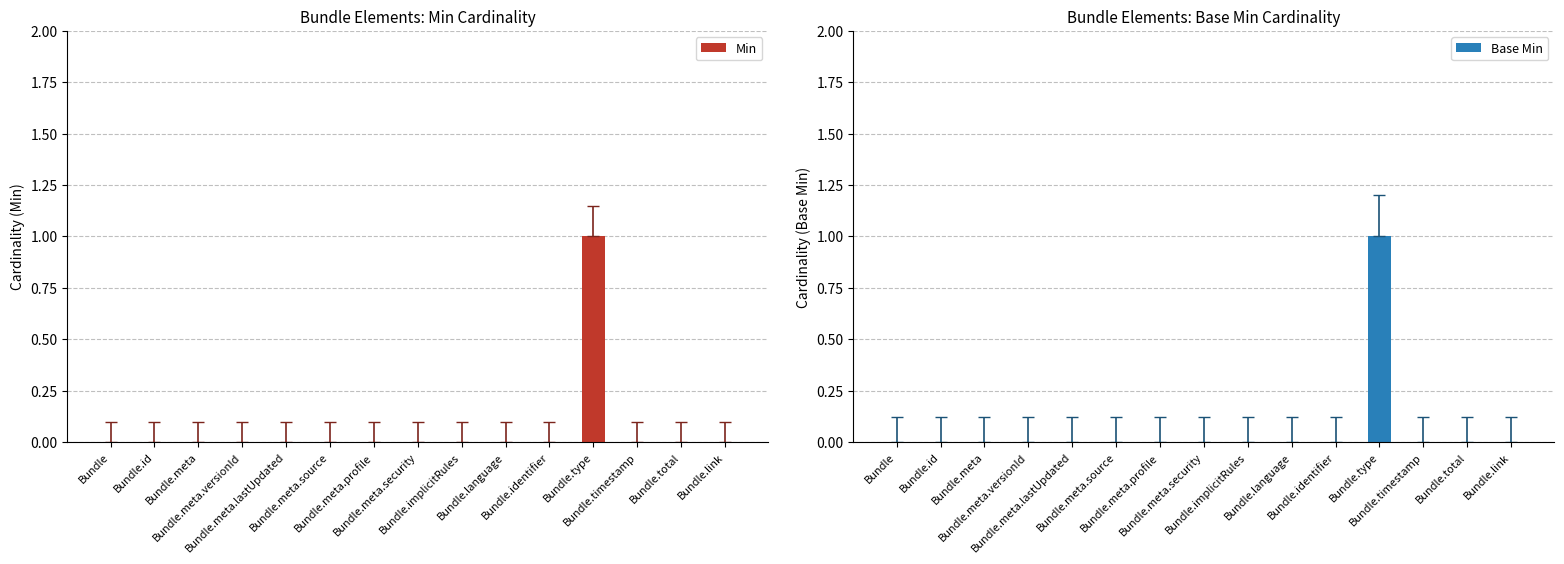

What are all the series names shown in the legend?

Min, Base Min